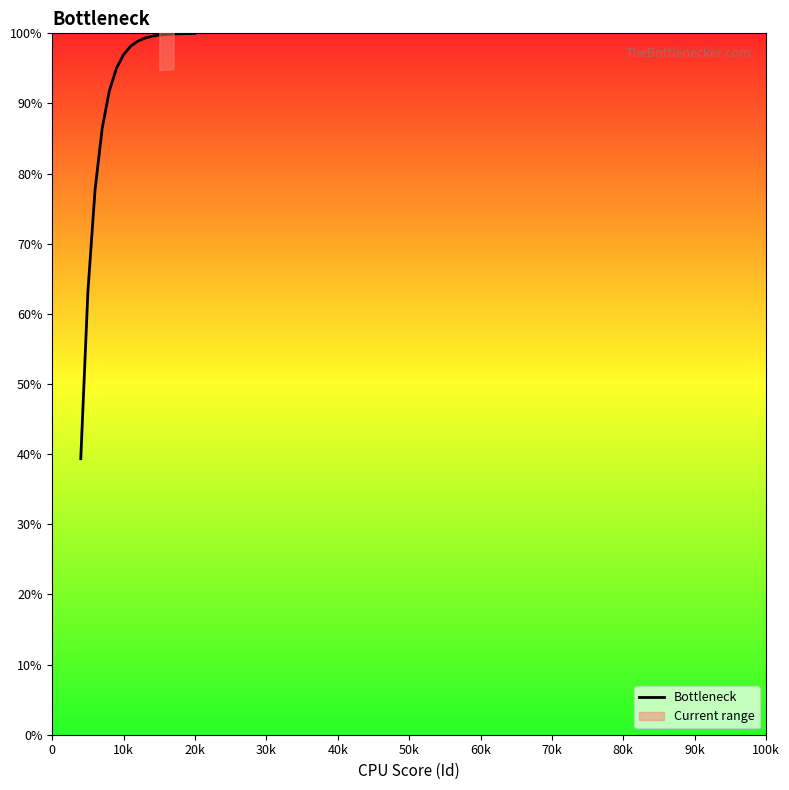

The value of Bottleneck at 10k is 97.0. True or false?

True